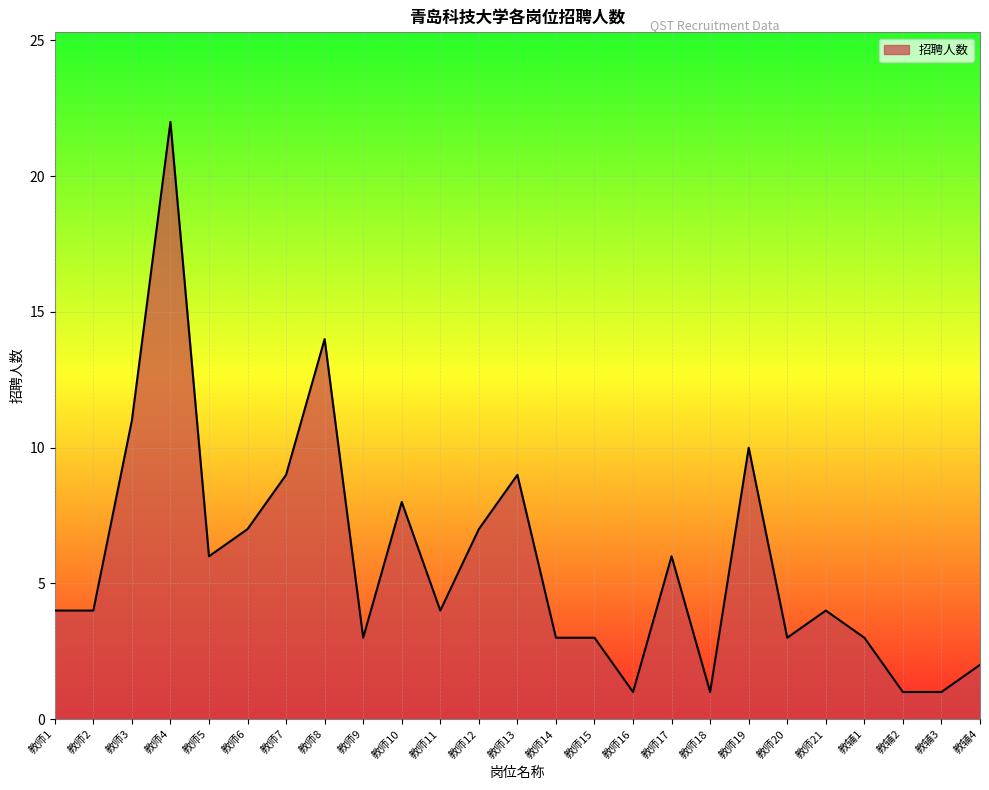

True or false: the data shows 6 at 教师5.

True